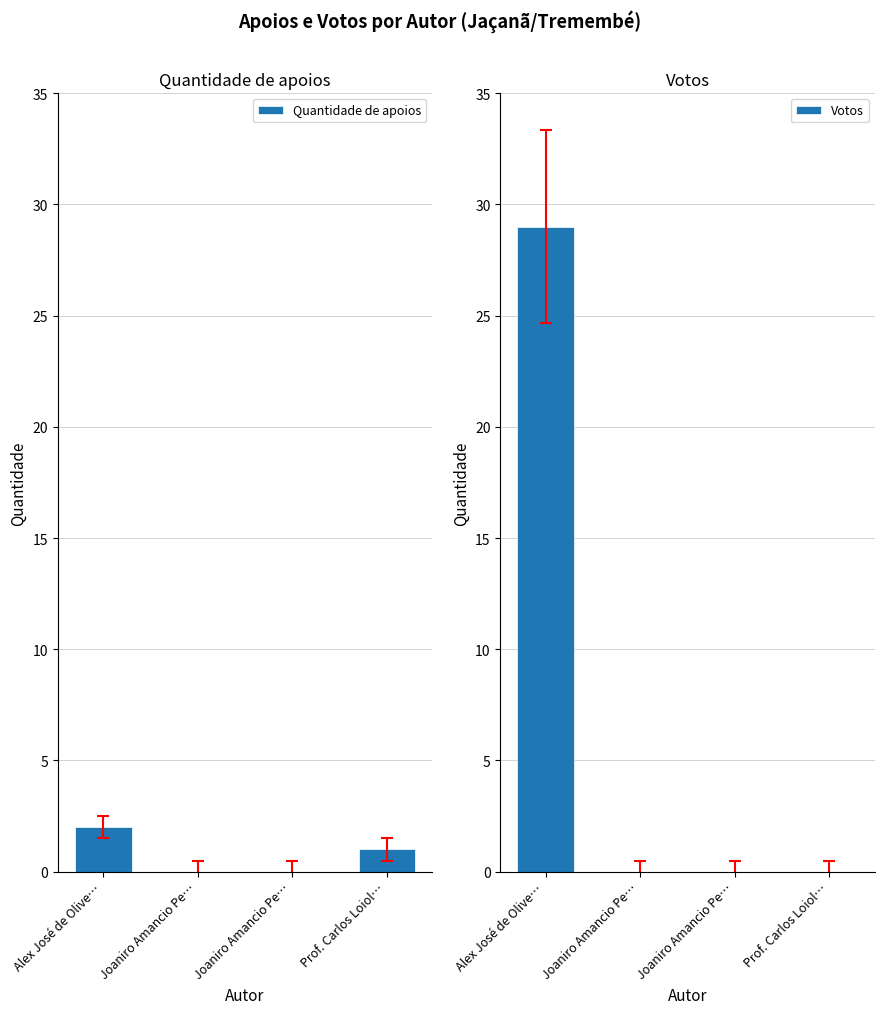

Does the chart contain stacked bars?

No